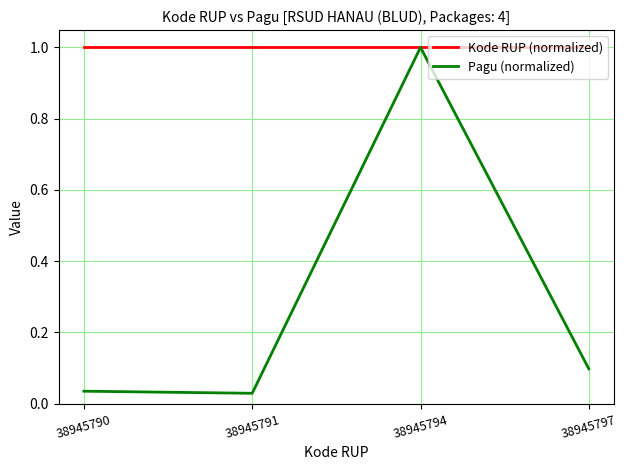

What is the approximate value of Pagu (normalized) at 38945794?

1.0